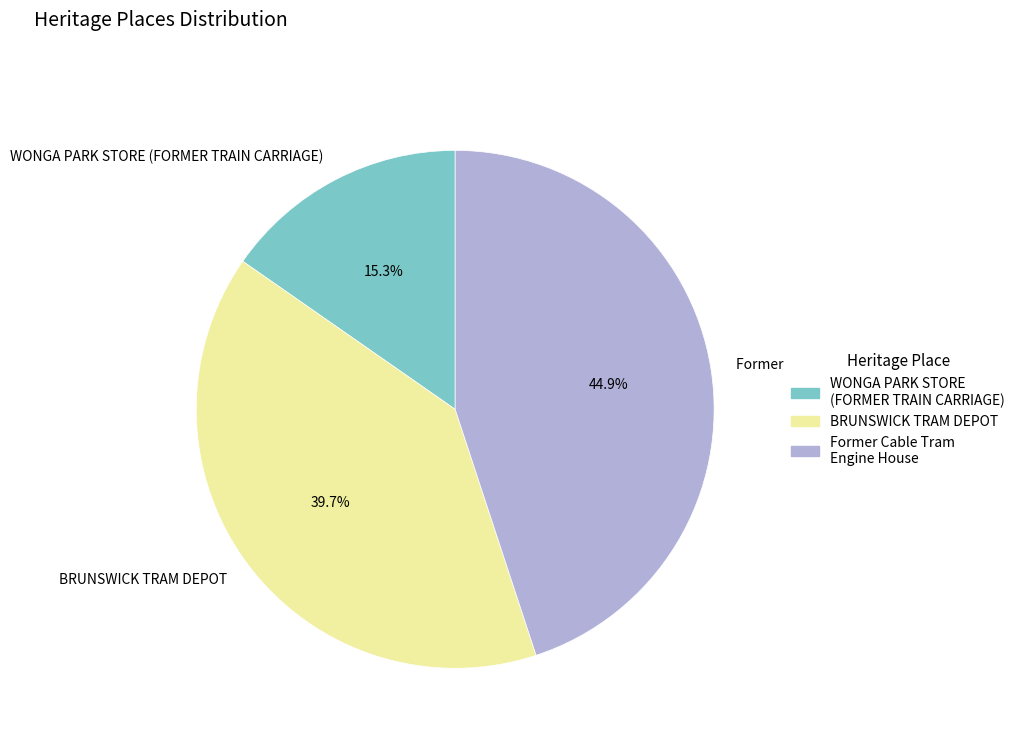

What percentage is the BRUNSWICK TRAM DEPOT slice, to the nearest percent?

40%